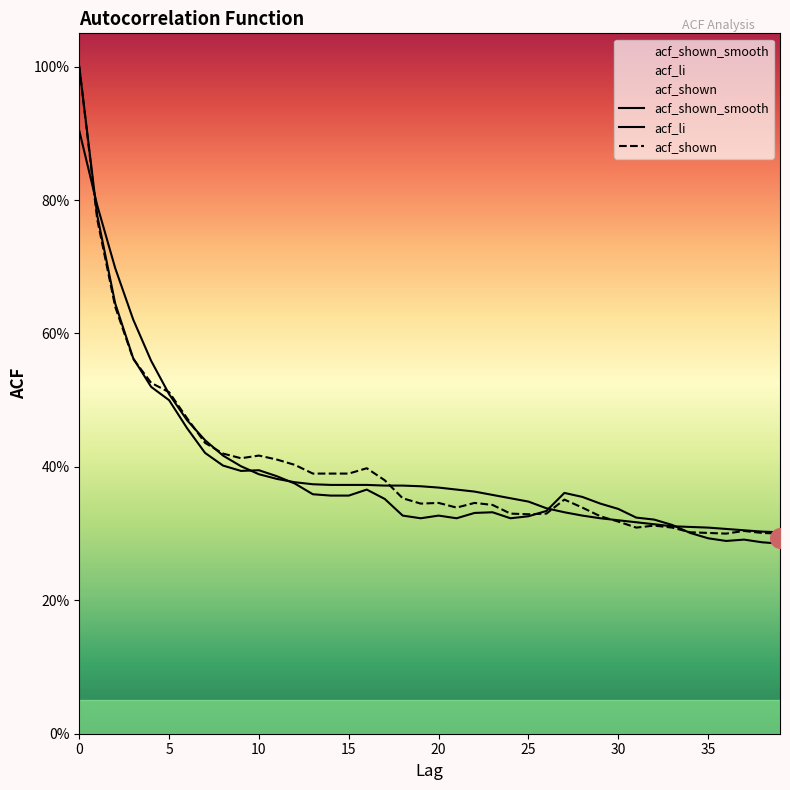

Is the value of acf_shown at 5 greater than the value of acf_li at 25?

Yes